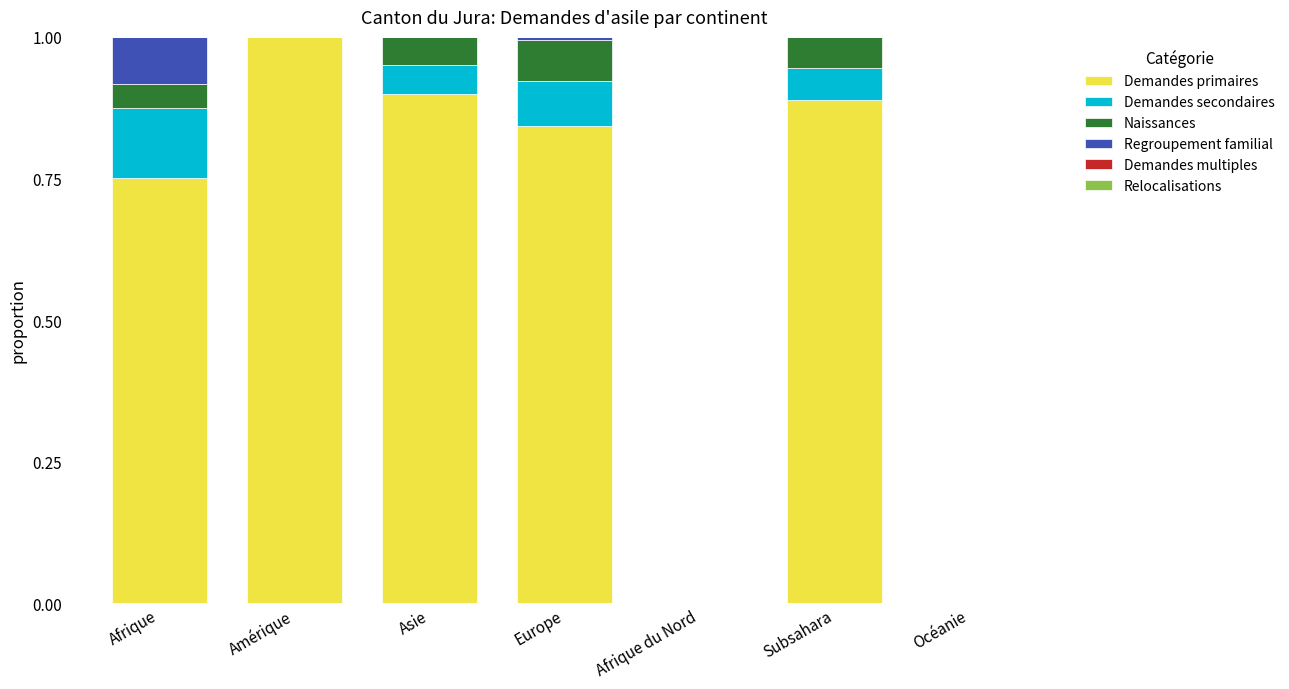

What is the maximum value for Demandes primaires?

1.0